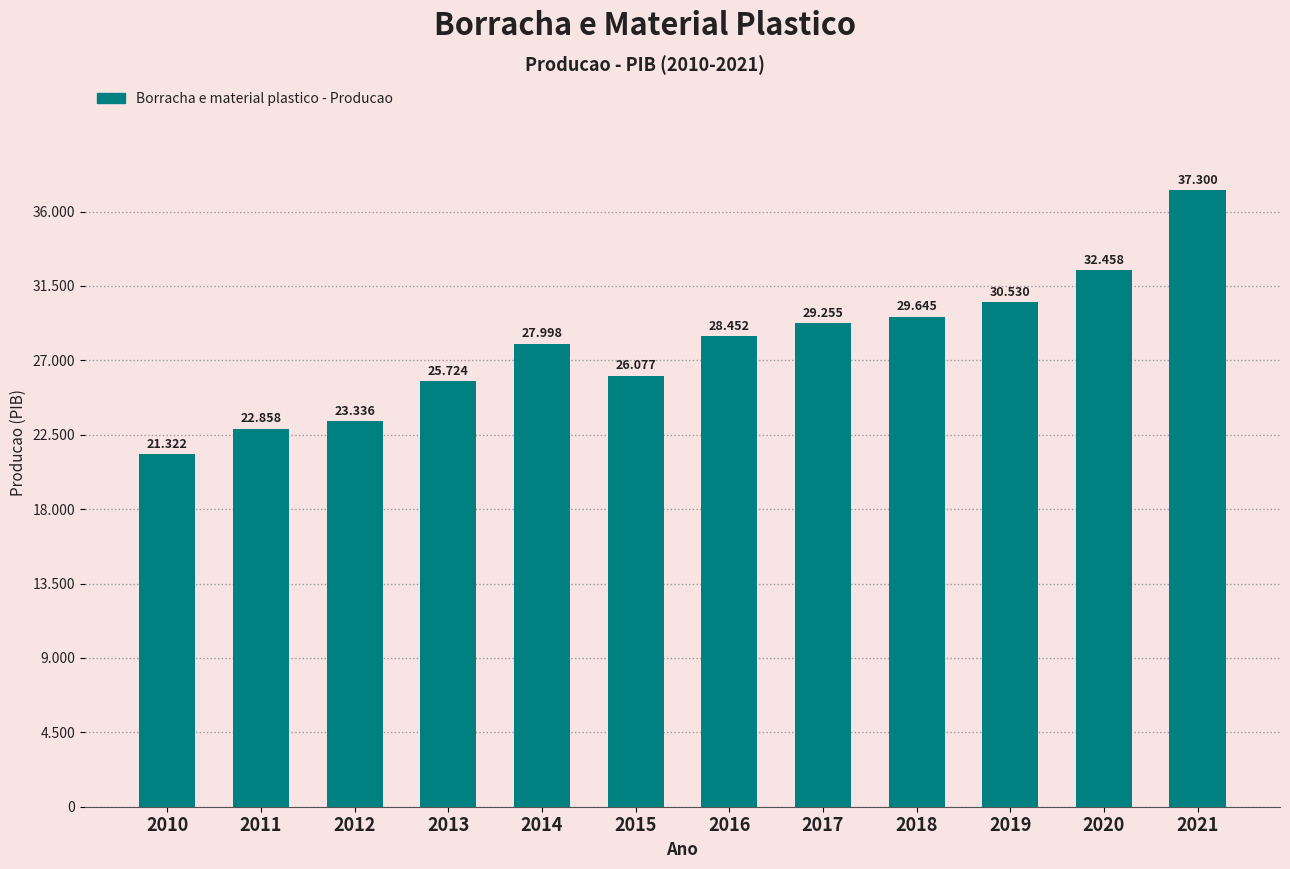

Does the chart contain any negative values?

No